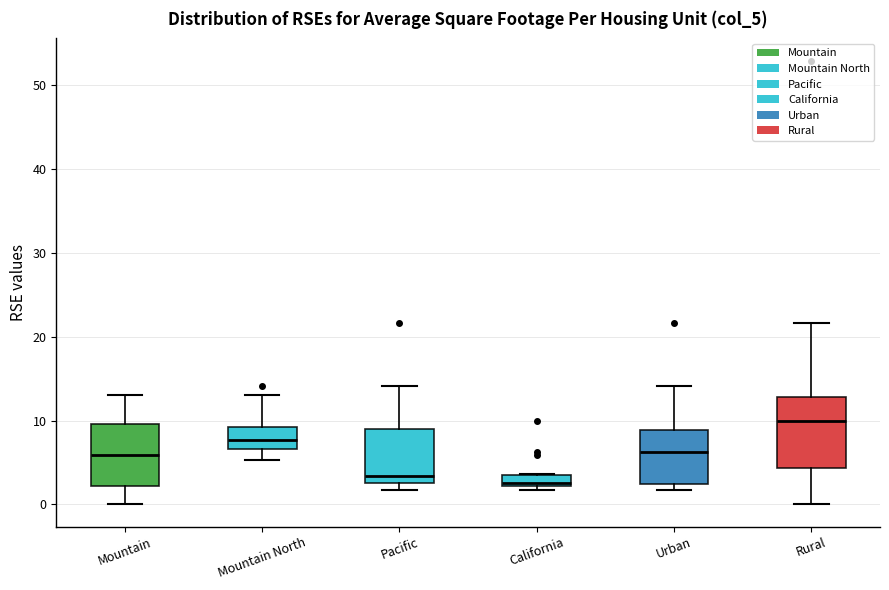

Where does the median line of the box for Mountain sit on the y-axis? The values are not printed on the chart, so give them approximately, as read against the axis.

6